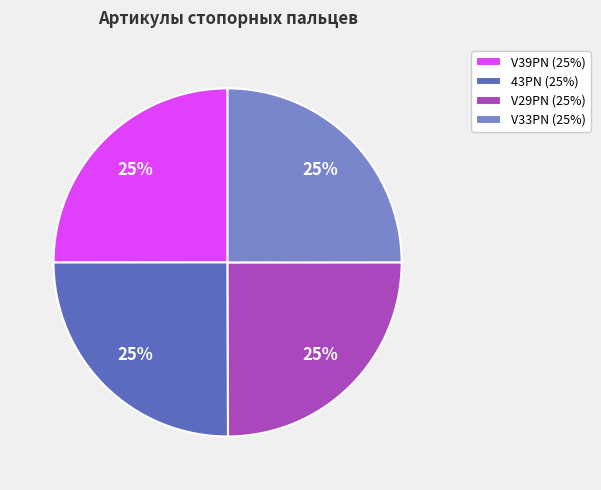

To the nearest percent, what percentage of the pie is V29PN (25%)?

25%